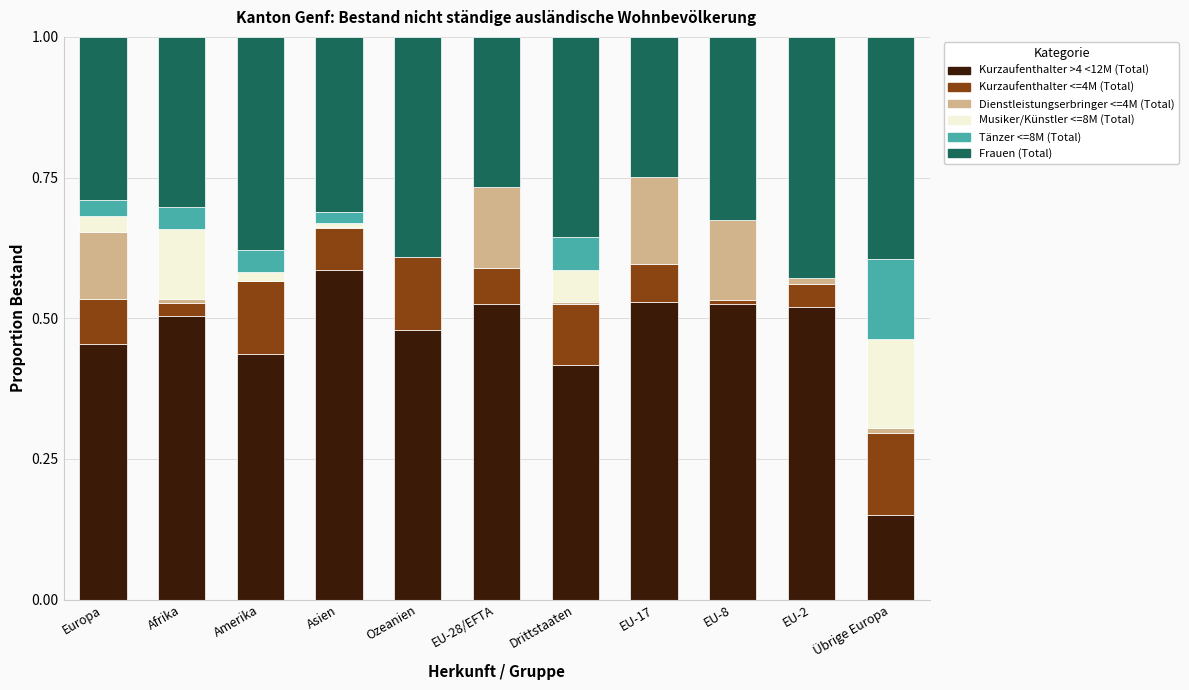

True or false: Kurzaufenthalter >4 <12M (Total) has a value of 0.8 at EU-2.

False